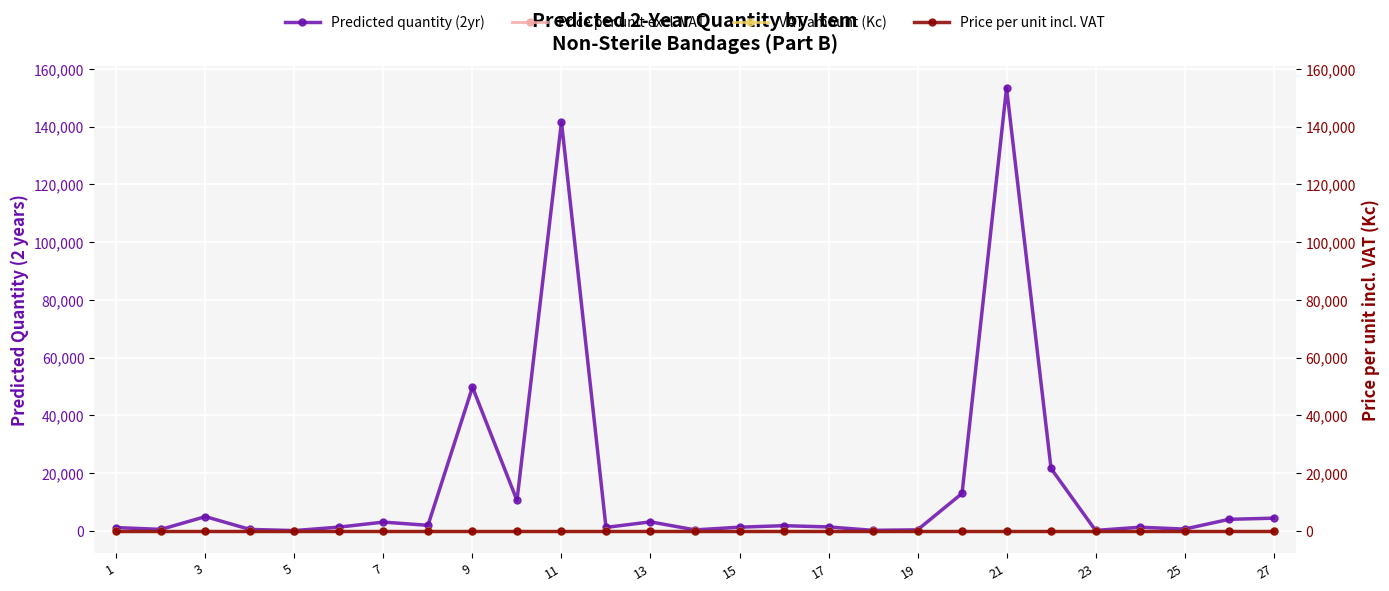

Which category has the lowest value in the VAT amount (Kc) series?

1